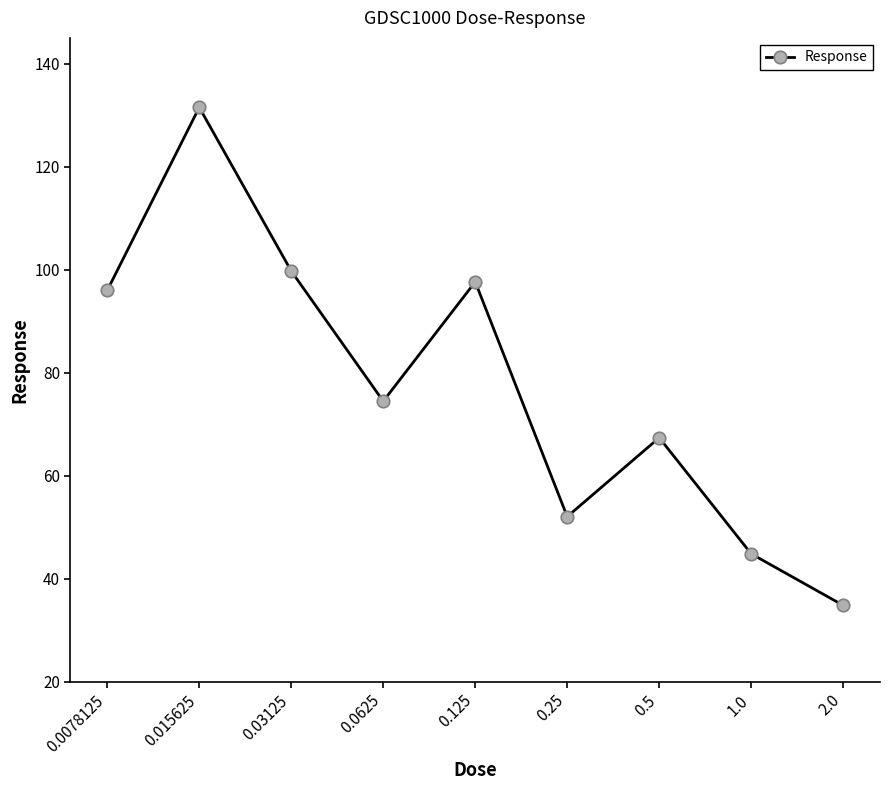

How many points are higher than both their immediate neighbors (excluding endpoints)?

3